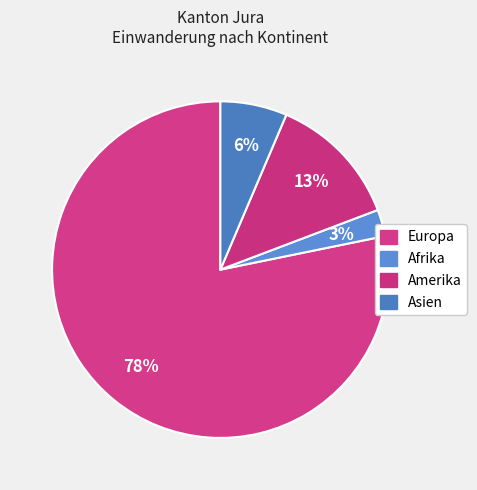

Rank the categories by value from highest to lowest.

Europa, Amerika, Asien, Afrika